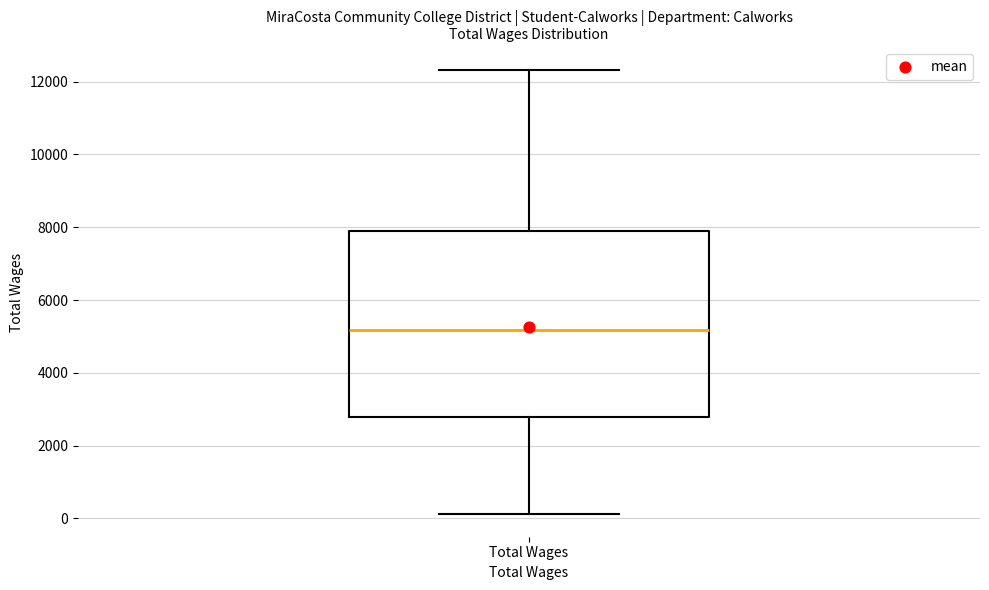

Transcribe this box plot: give where the median line is, the range the box spans, and where the two whiskers end, as read against the y-axis. The values are not printed on the chart, so give them approximately, as read against the axis.

median 5200, box 2800 to 7800, whiskers 200 to 12400